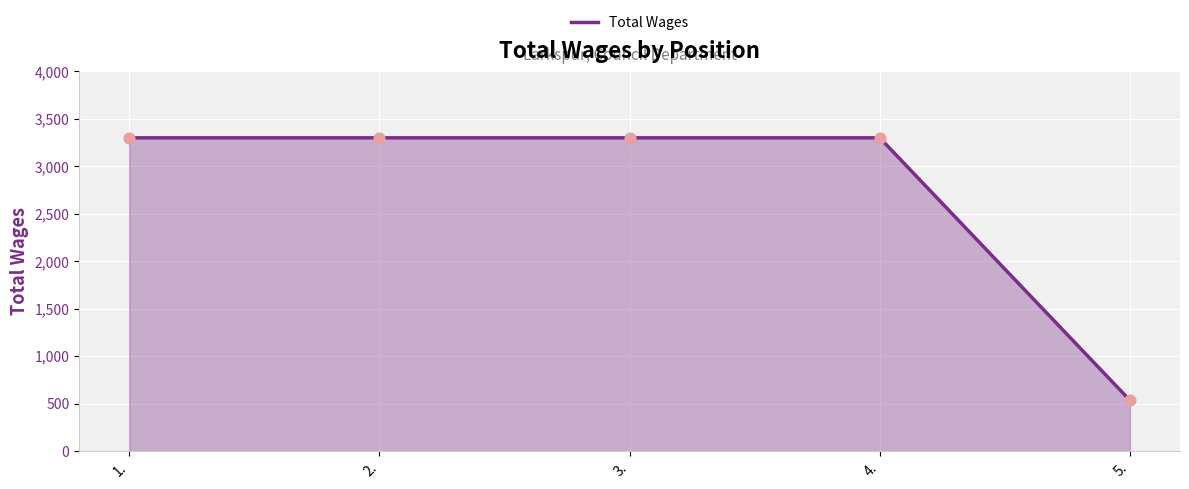

Approximately how many times larger is the value at 5. compared to 3.?

0.2